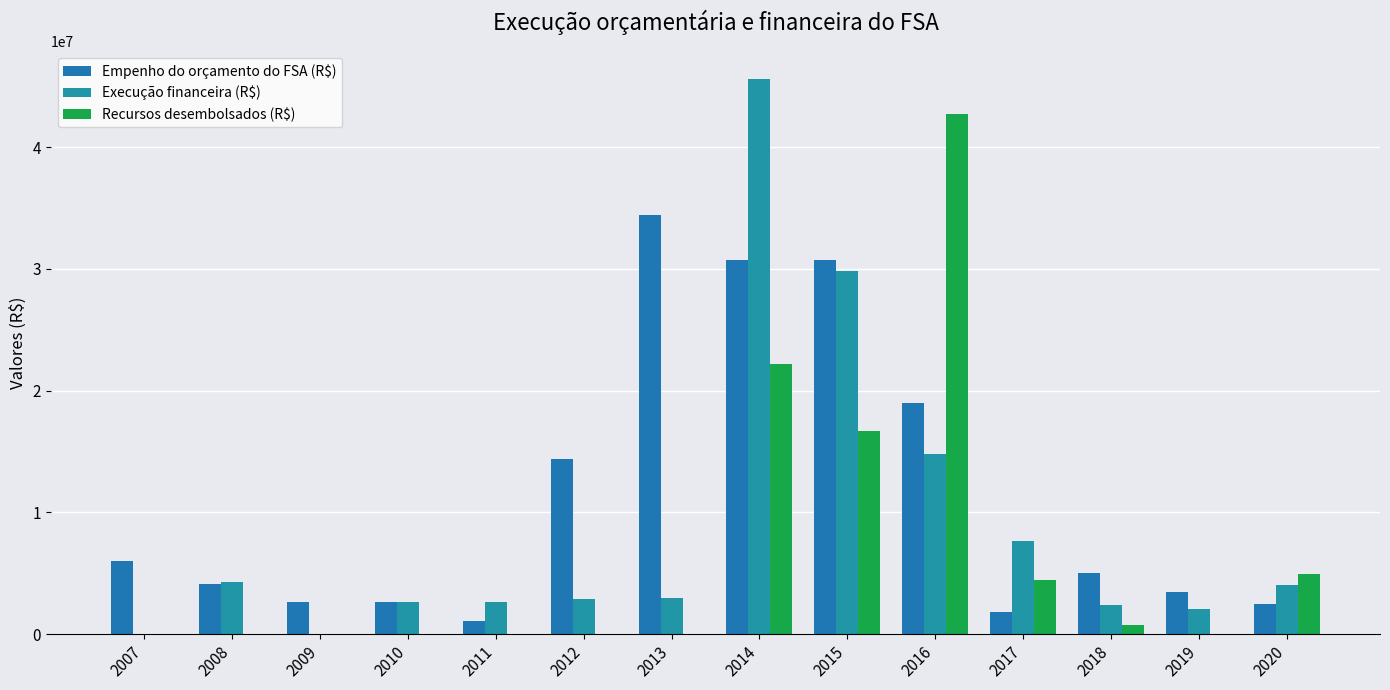

What is the total value across all series at 2017?

13970220.7